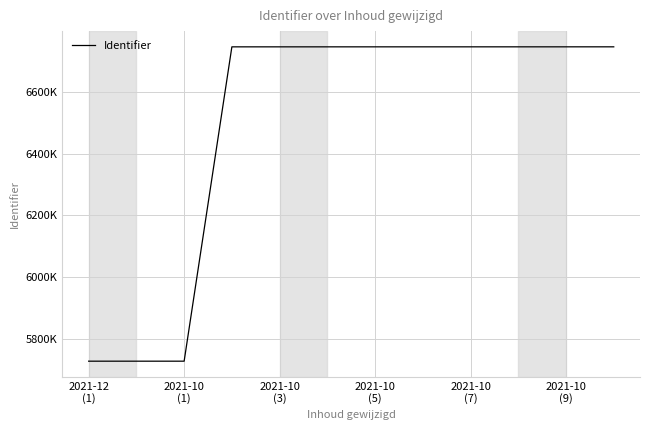

Does the chart have visible grid lines?

Yes